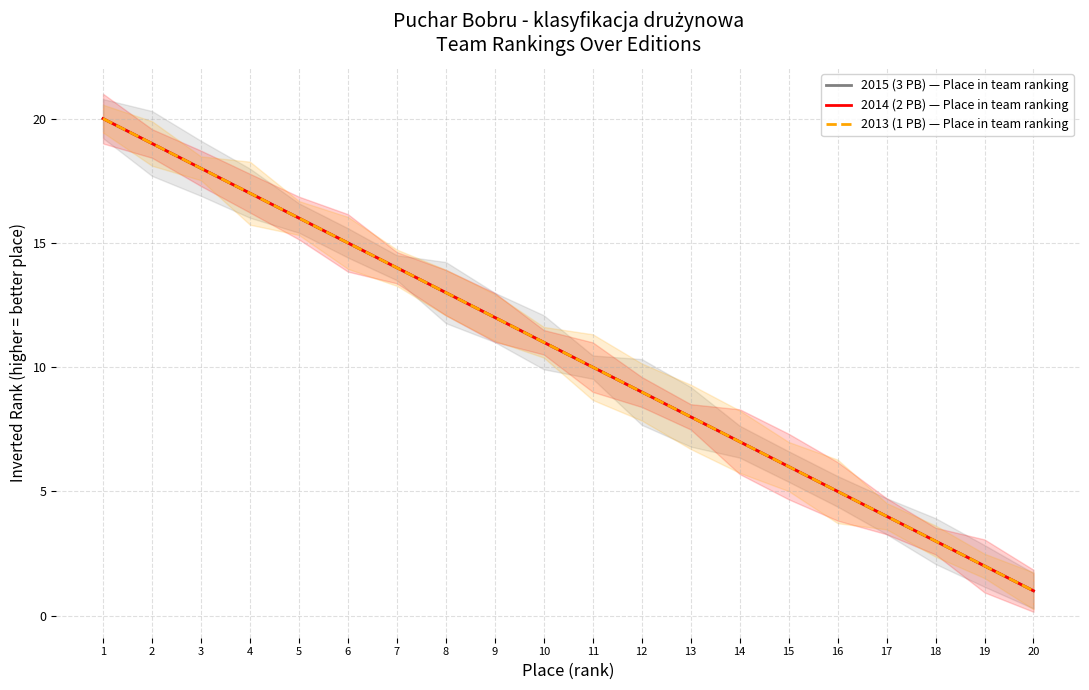

True or false: 2013 (1 PB) — Place in team ranking and 2014 (2 PB) — Place in team ranking intersect in this chart.

False